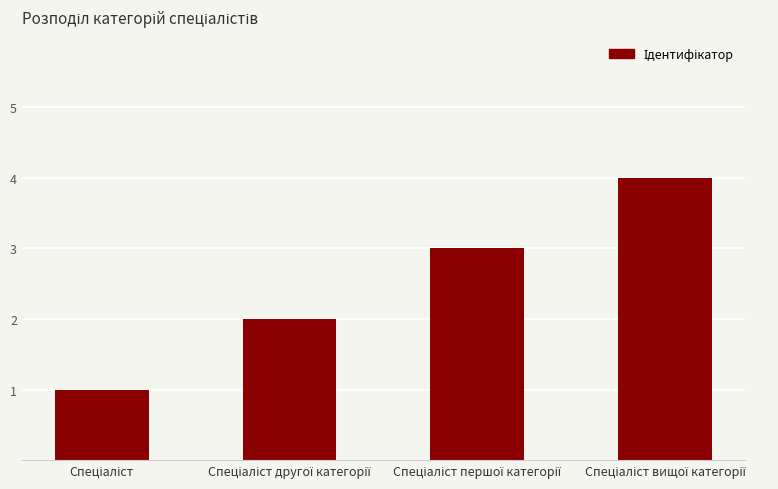

What is the sum of all values?

10